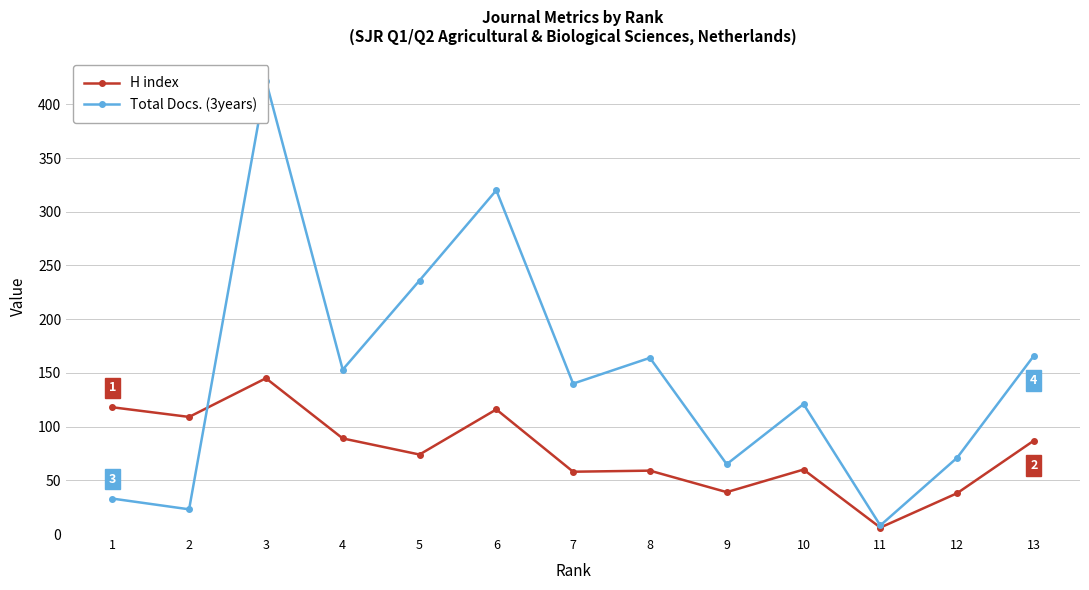

True or false: Total Docs. (3years) and H index intersect in this chart.

True